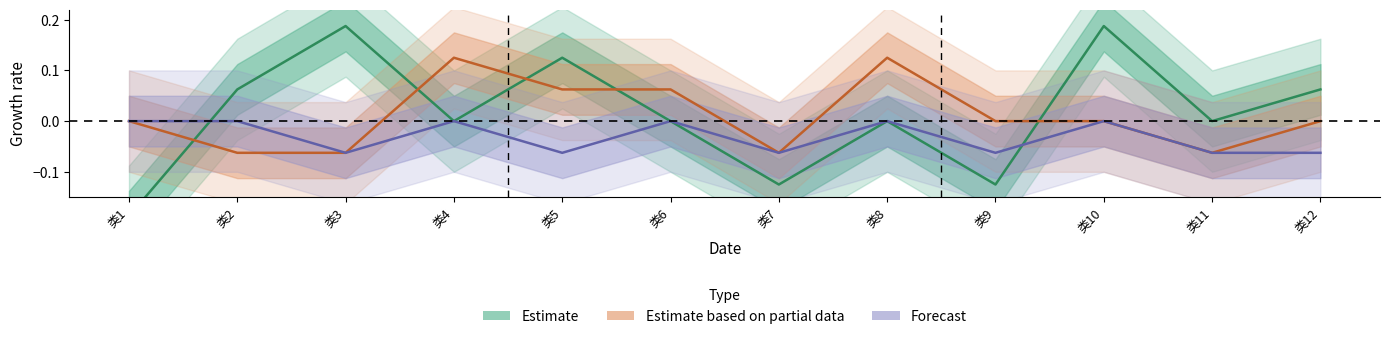

True or false: Forecast and Estimate based on partial data cross at least once.

False